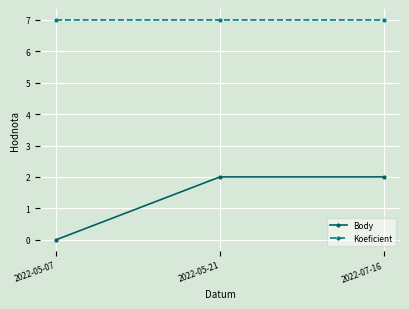

Count the Body values in the range 0 to 2.

3